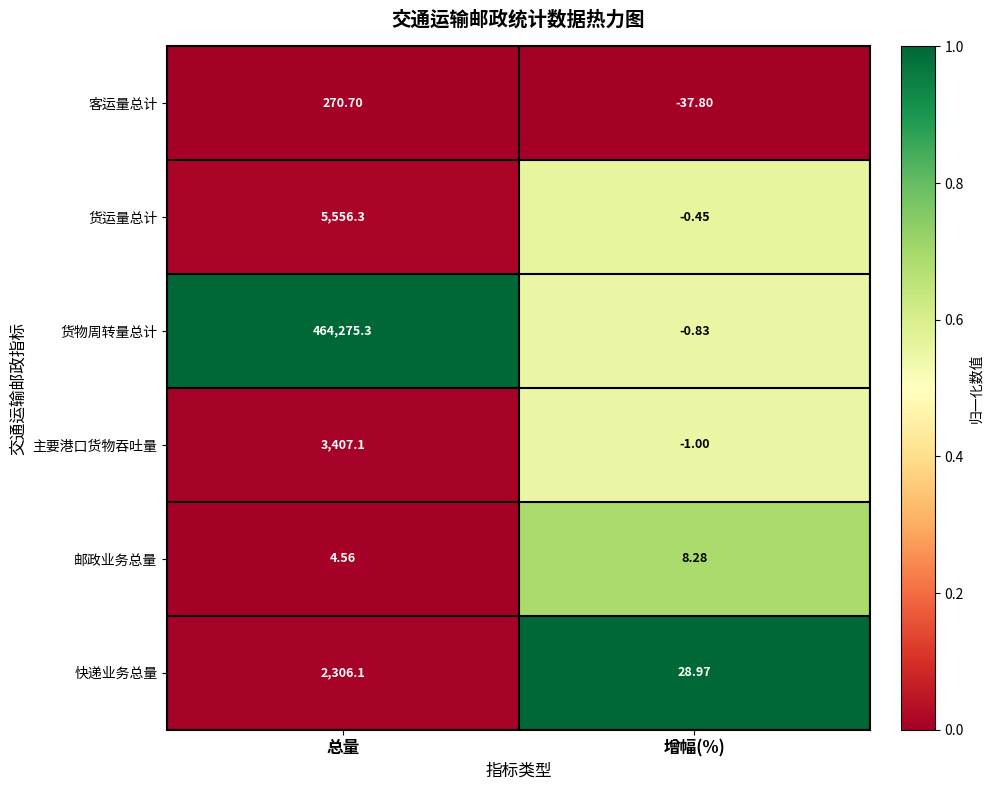

Rank the series at 增幅(%) from lowest to highest value.

客运量总计, 主要港口货物吞吐量, 货物周转量总计, 货运量总计, 邮政业务总量, 快递业务总量